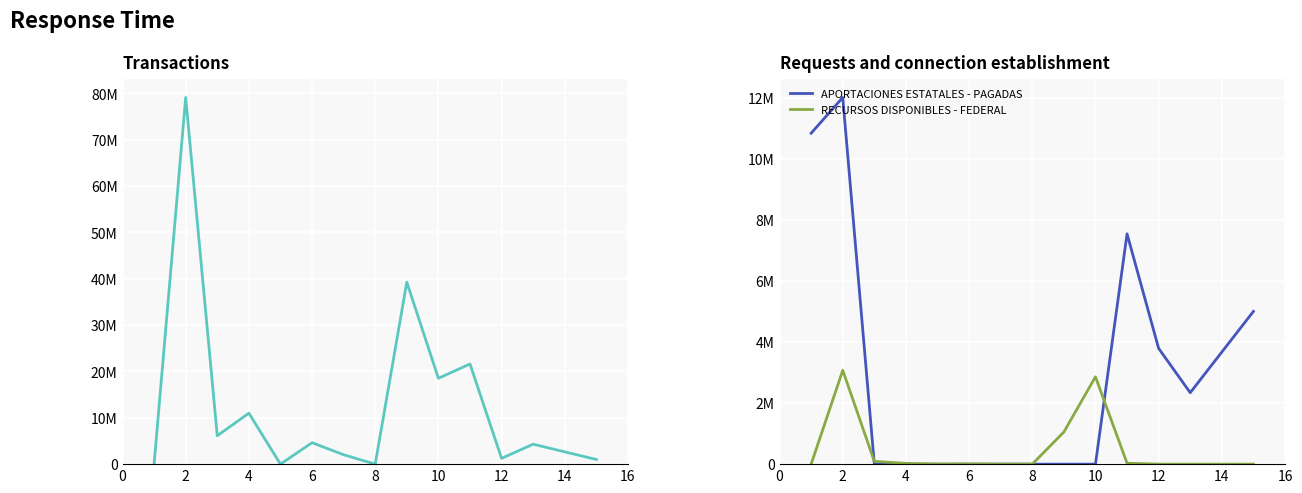

Which series changed the most between 8 and 11?

APORTACIONES ESTATALES - PAGADAS